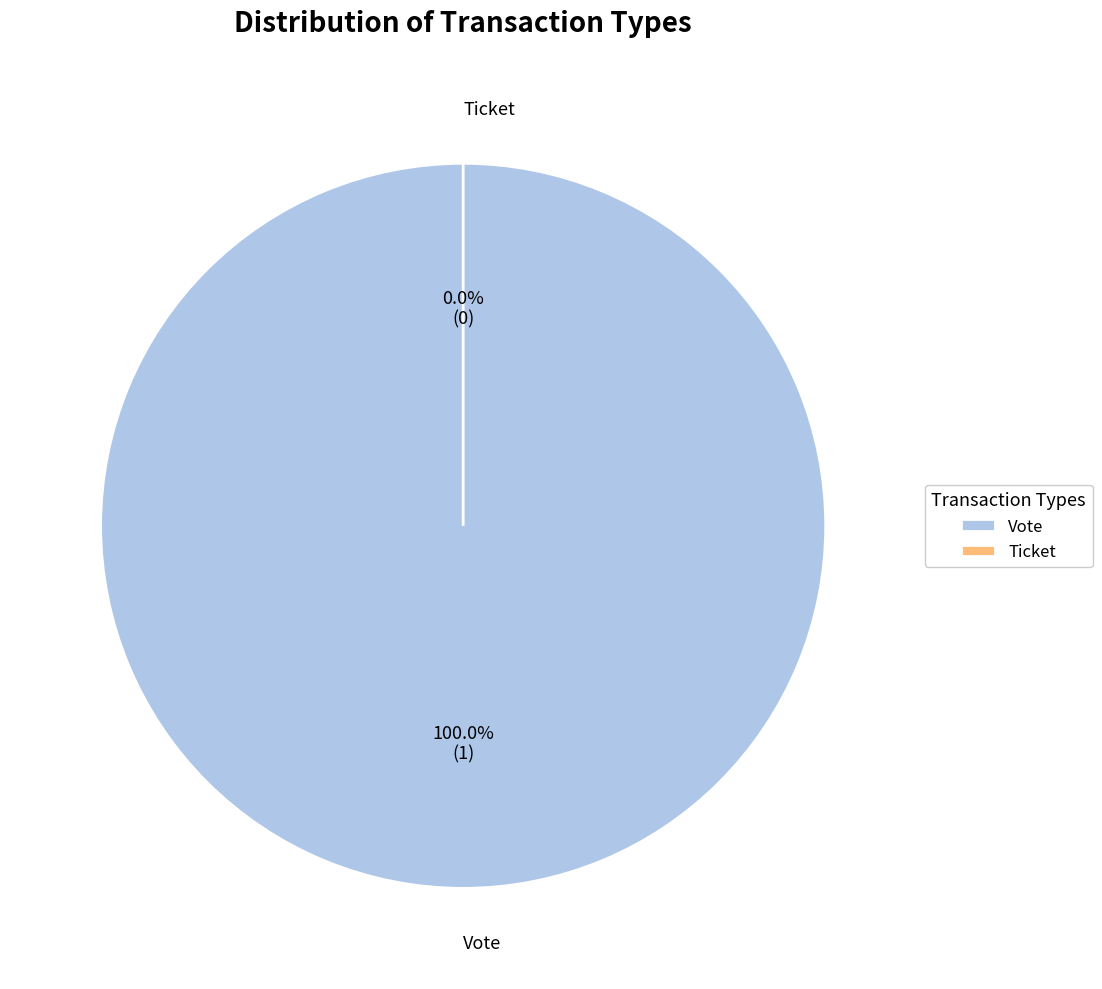

Which slice represents more than half of the pie?

Vote